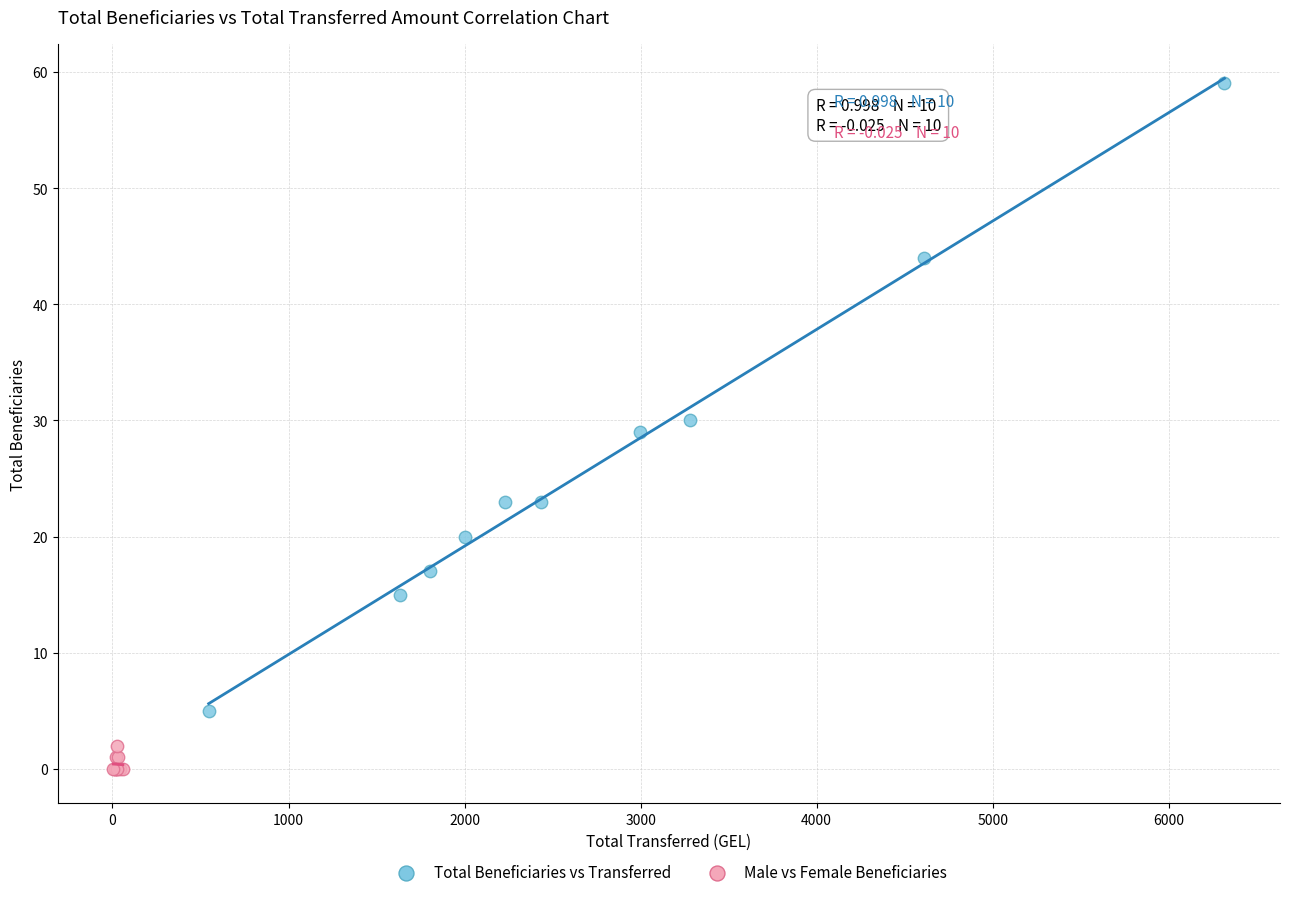

Which series has the widest spread of Y values?

Total Beneficiaries vs Transferred